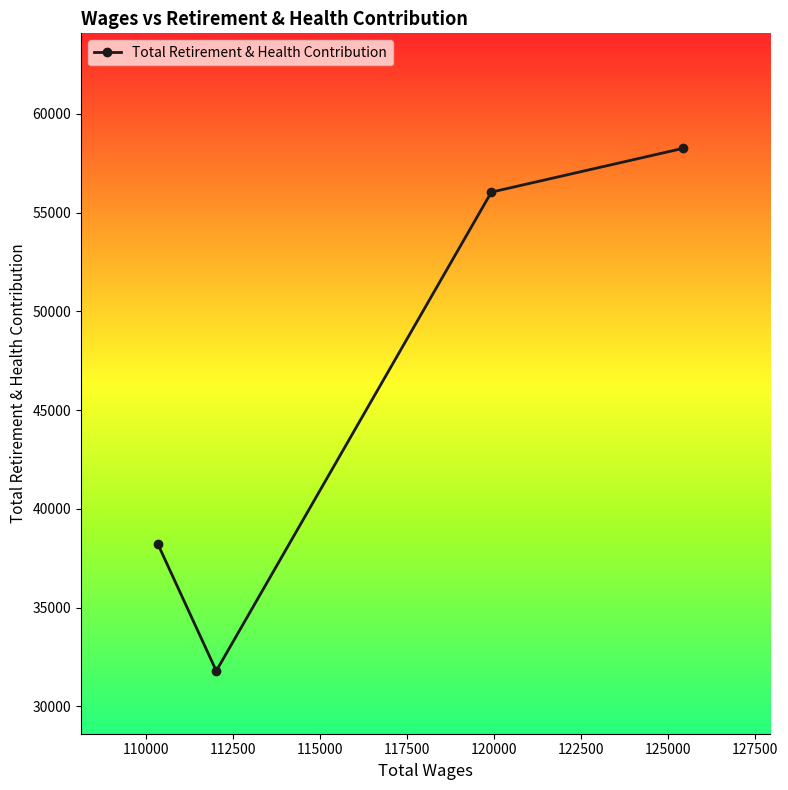

True or false: the data has more than 1 interior local peaks.

False